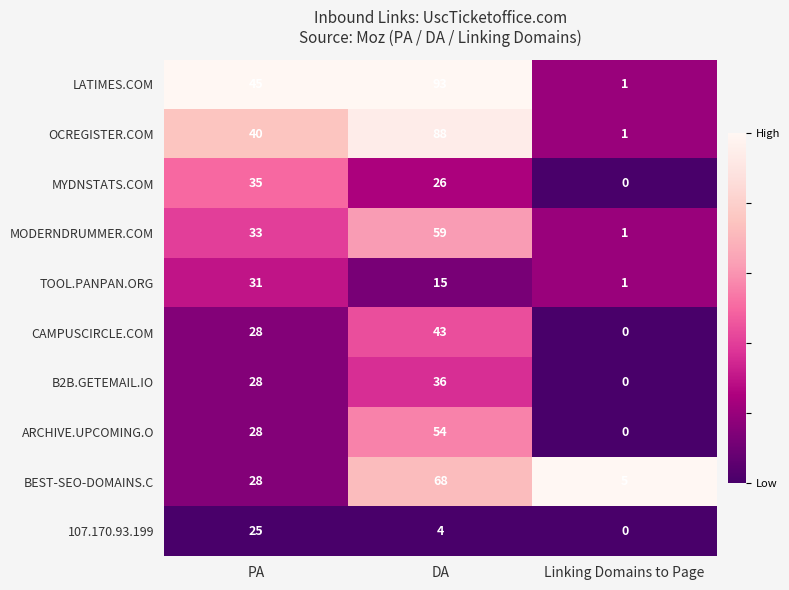

What is the difference between the maximum and second lowest values in the B2B.GETEMAIL.IO series?

8